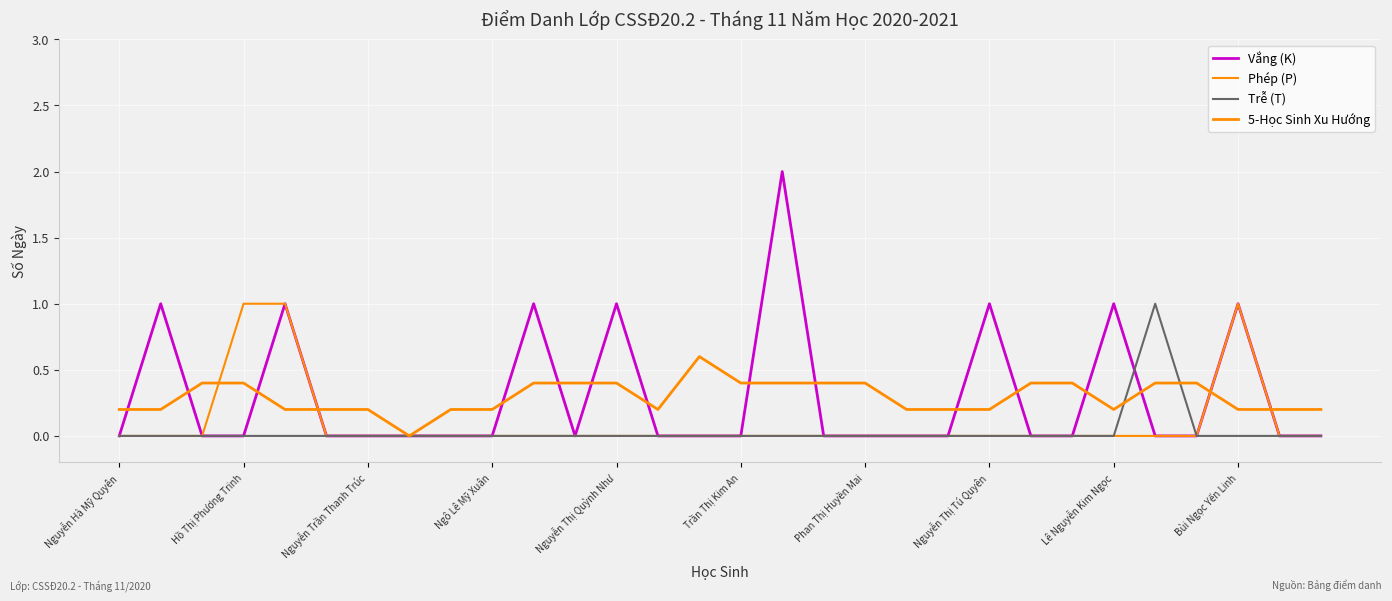

Which series ends up on top after the final intersection of Phép (P) and 5-Học Sinh Xu Hướng?

5-Học Sinh Xu Hướng